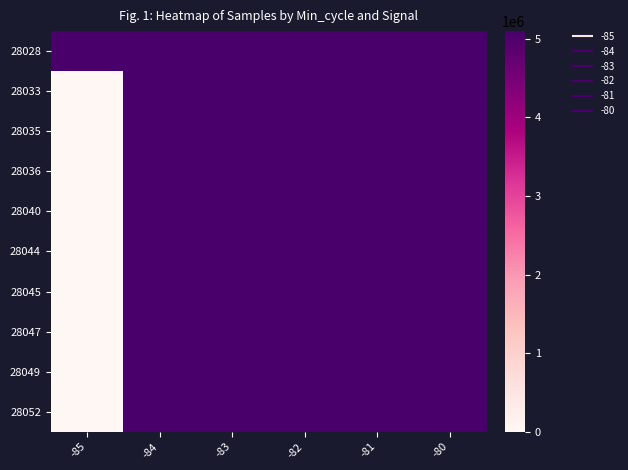

Rank the series at -85 from highest to lowest value.

28028, 28033, 28035, 28036, 28040, 28044, 28045, 28047, 28049, 28052